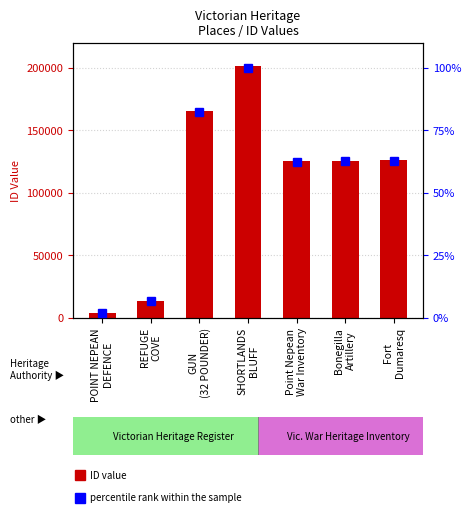

Between Bonegilla
Artillery and Fort
Dumaresq, which is larger?

Fort
Dumaresq